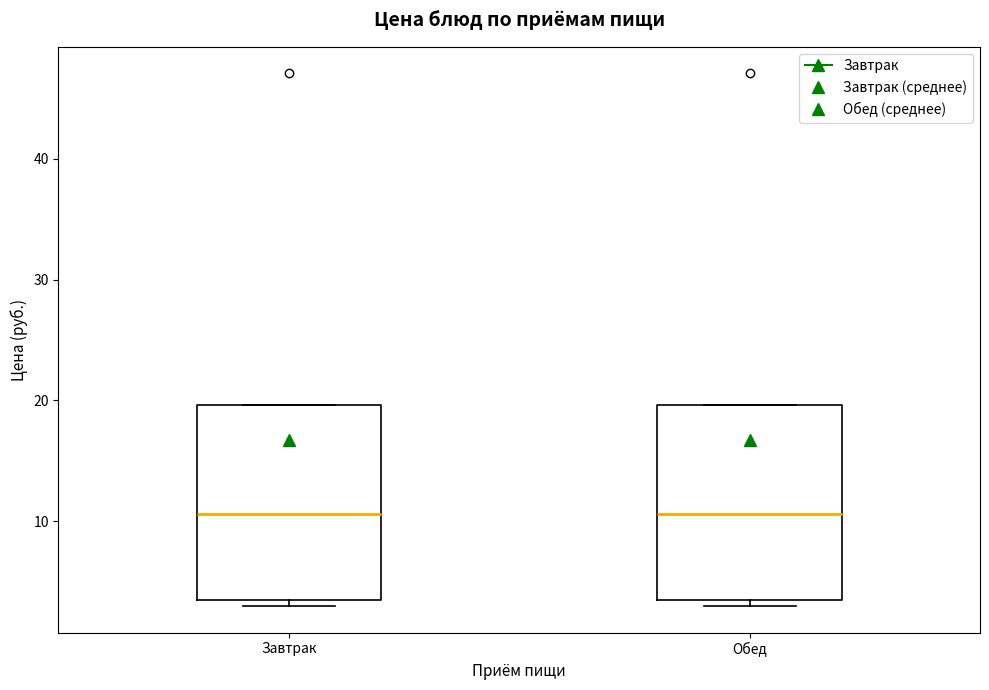

Reading left to right, transcribe this box plot: for each box, give where its median line is, the range the box spans, and where its two whiskers end, as read against the y-axis. The values are not printed on the chart, so give them approximately, as read against the axis.

Завтрак: median 11, box 4 to 20, whiskers 3 to 20
Обед: median 11, box 4 to 20, whiskers 3 to 20